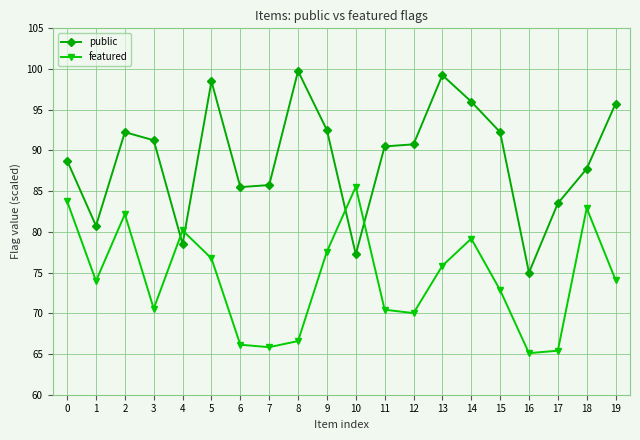

True or false: featured and public cross at least once.

True